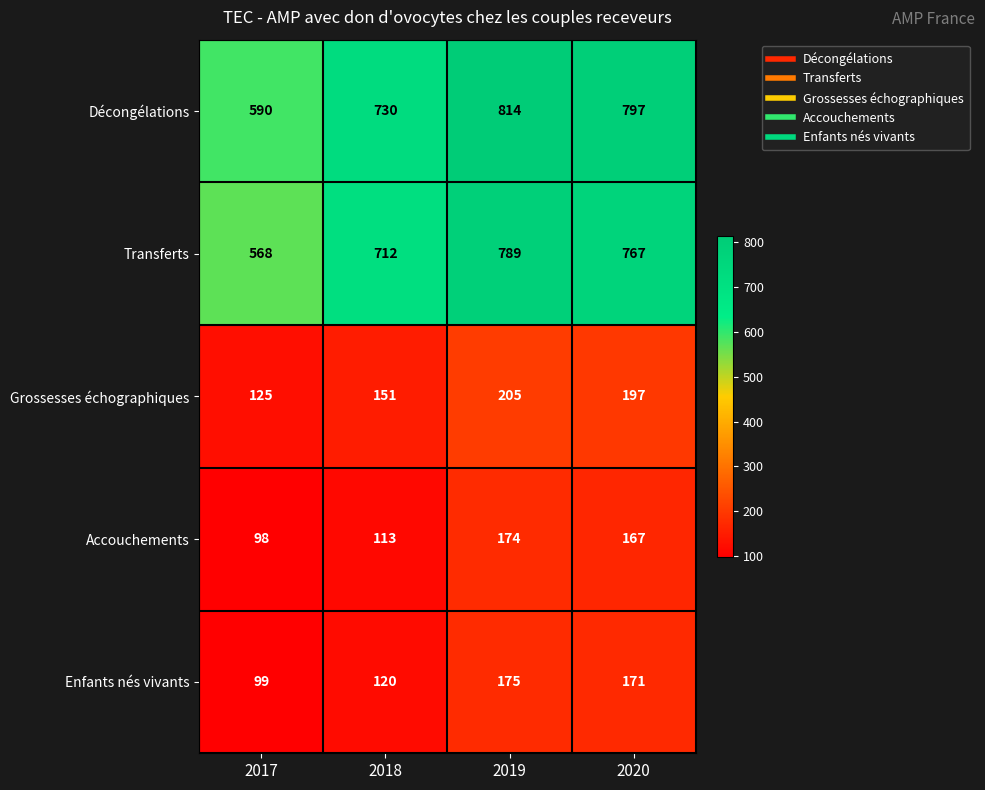

Reading left to right, extract all data points from this chart.

Décongélations: 2017=590	2018=730	2019=814	2020=797
Transferts: 2017=568	2018=712	2019=789	2020=767
Grossesses échographiques: 2017=125	2018=151	2019=205	2020=197
Accouchements: 2017=98	2018=113	2019=174	2020=167
Enfants nés vivants: 2017=99	2018=120	2019=175	2020=171